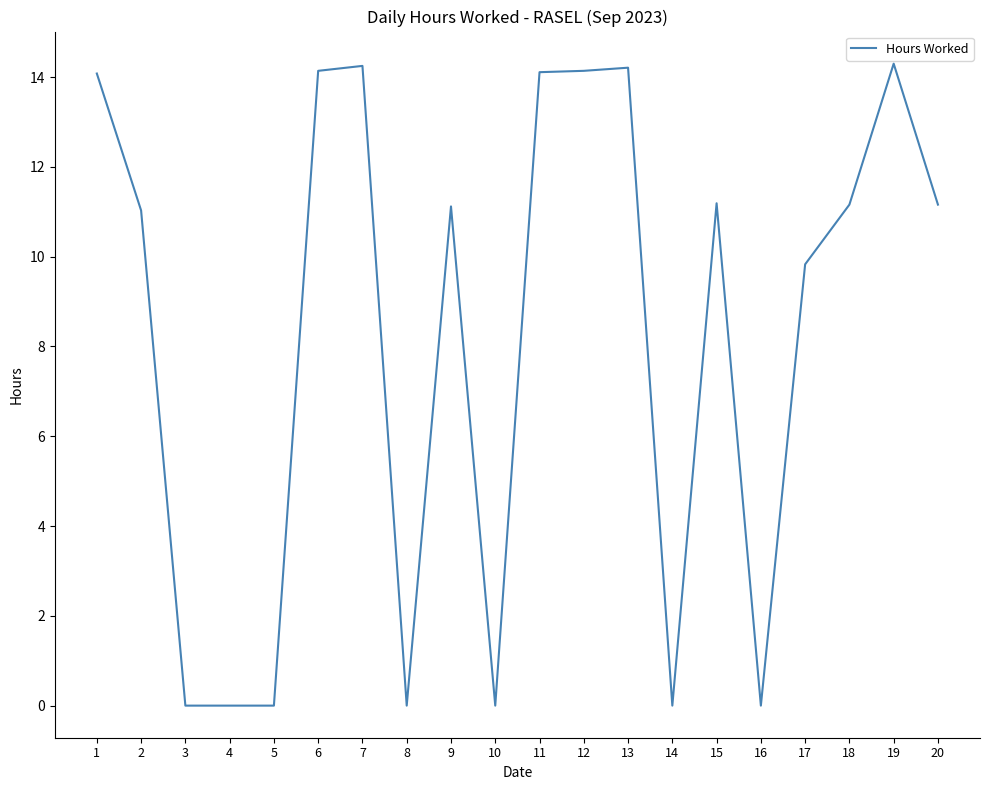

At which label is the value closest to 7?

17